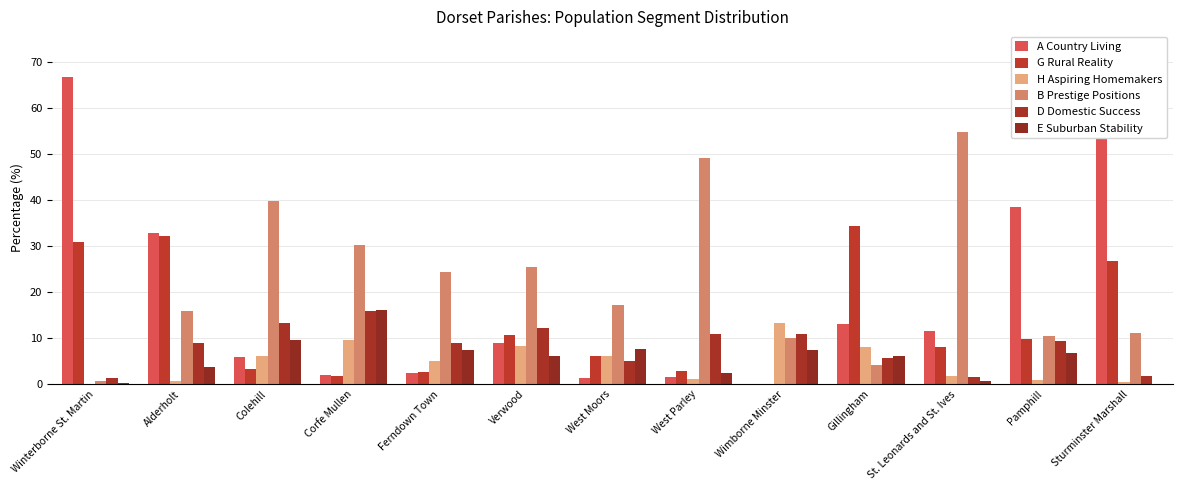

What is the total value across all series at Sturminster Marshall?

99.9